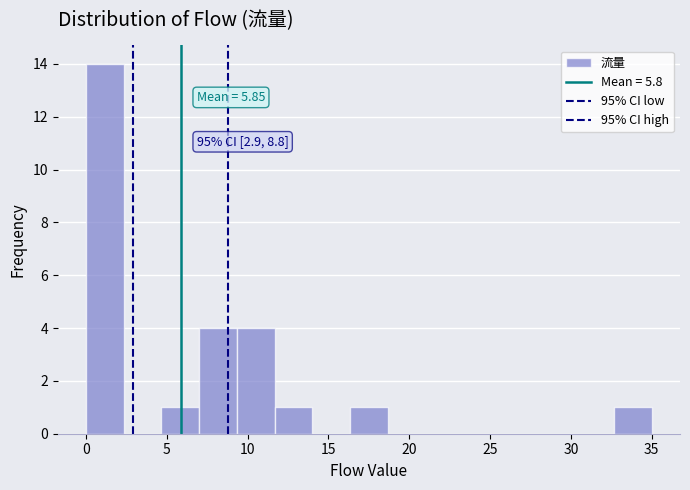

Which range on the x-axis has the tallest bar?

0.0 to 2.5